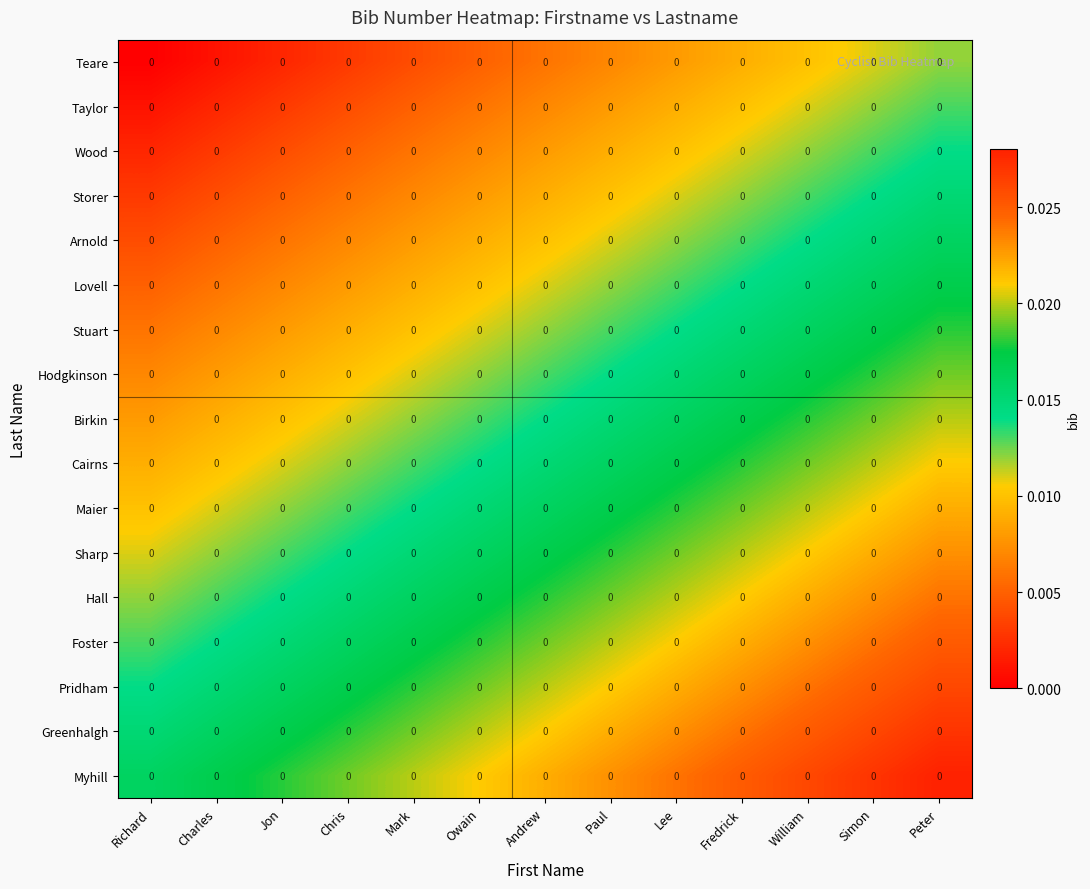

Is the value of Birkin at Owain greater than the value of Sharp at Richard?

Yes